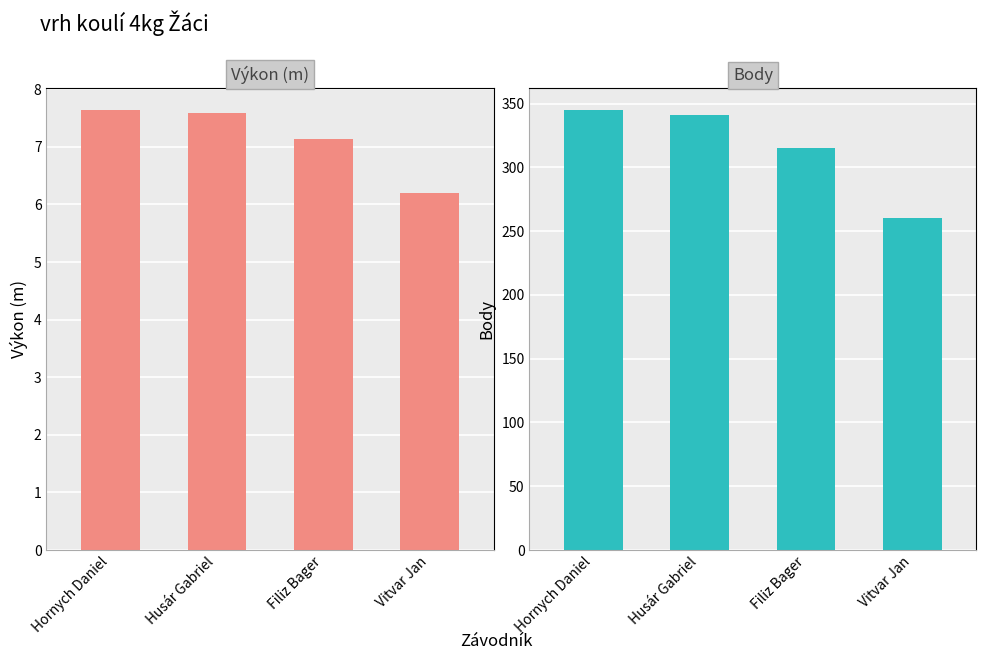

What is the sum of all Body values?

1261.0